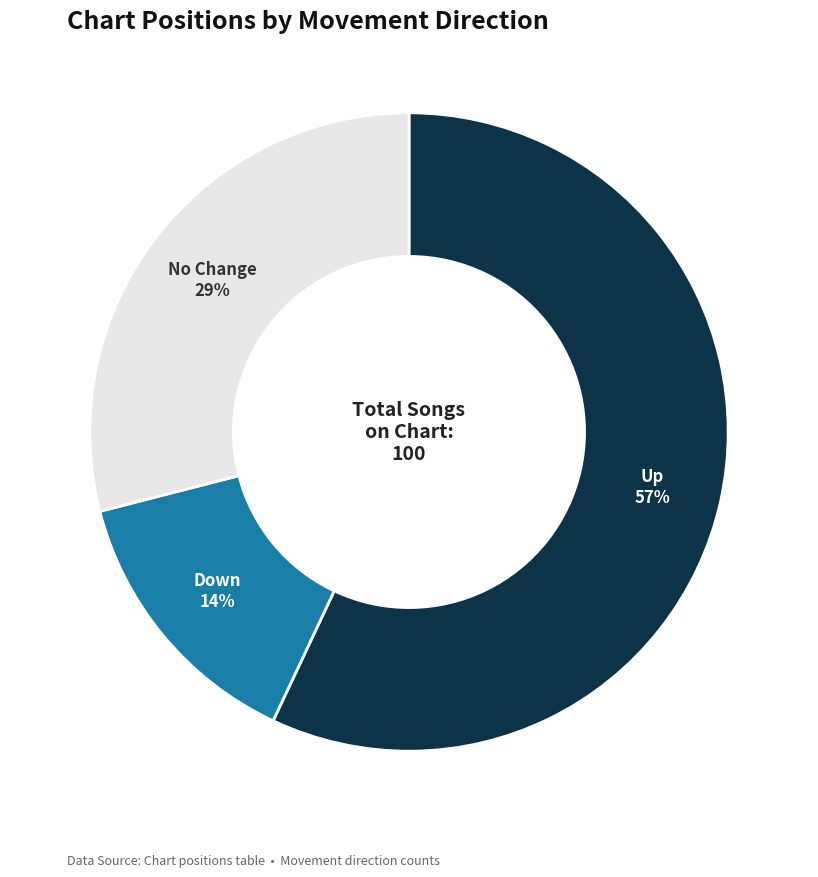

Is it true that Down is 14% of the pie?

True